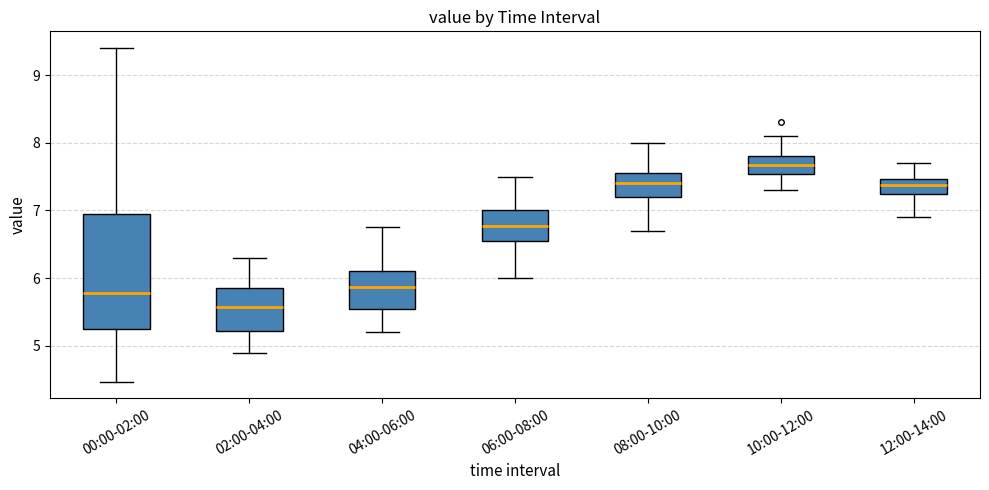

Reading left to right, read every box against the y-axis: the position of its median line, the range the box covers, and the ends of its whiskers. The values are not printed on the chart, so give them approximately, as read against the axis.

00:00-02:00: median 5.8, box 5.2 to 6.9, whiskers 4.5 to 9.4
02:00-04:00: median 5.6, box 5.2 to 5.9, whiskers 4.9 to 6.3
04:00-06:00: median 5.9, box 5.6 to 6.1, whiskers 5.2 to 6.8
06:00-08:00: median 6.8, box 6.6 to 7.0, whiskers 6.0 to 7.5
08:00-10:00: median 7.4, box 7.2 to 7.6, whiskers 6.7 to 8.0
10:00-12:00: median 7.7, box 7.5 to 7.8, whiskers 7.3 to 8.1
12:00-14:00: median 7.4, box 7.2 to 7.5, whiskers 6.9 to 7.7